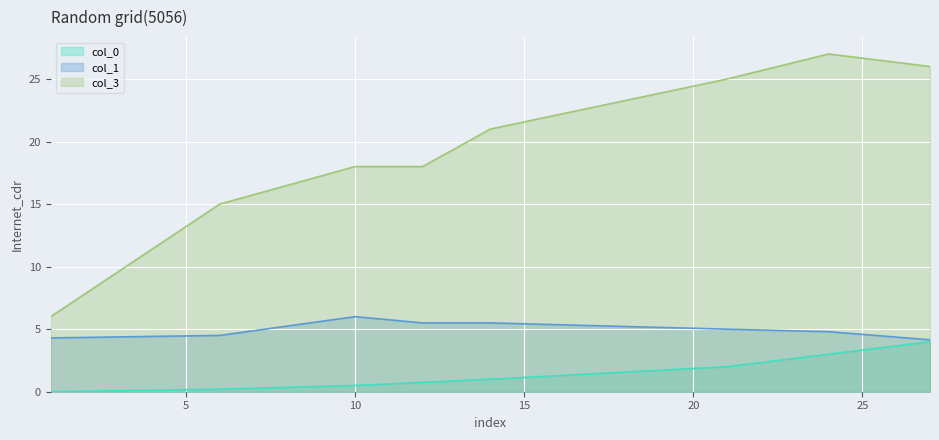

Where is col_1 nearest to the value 5?

21